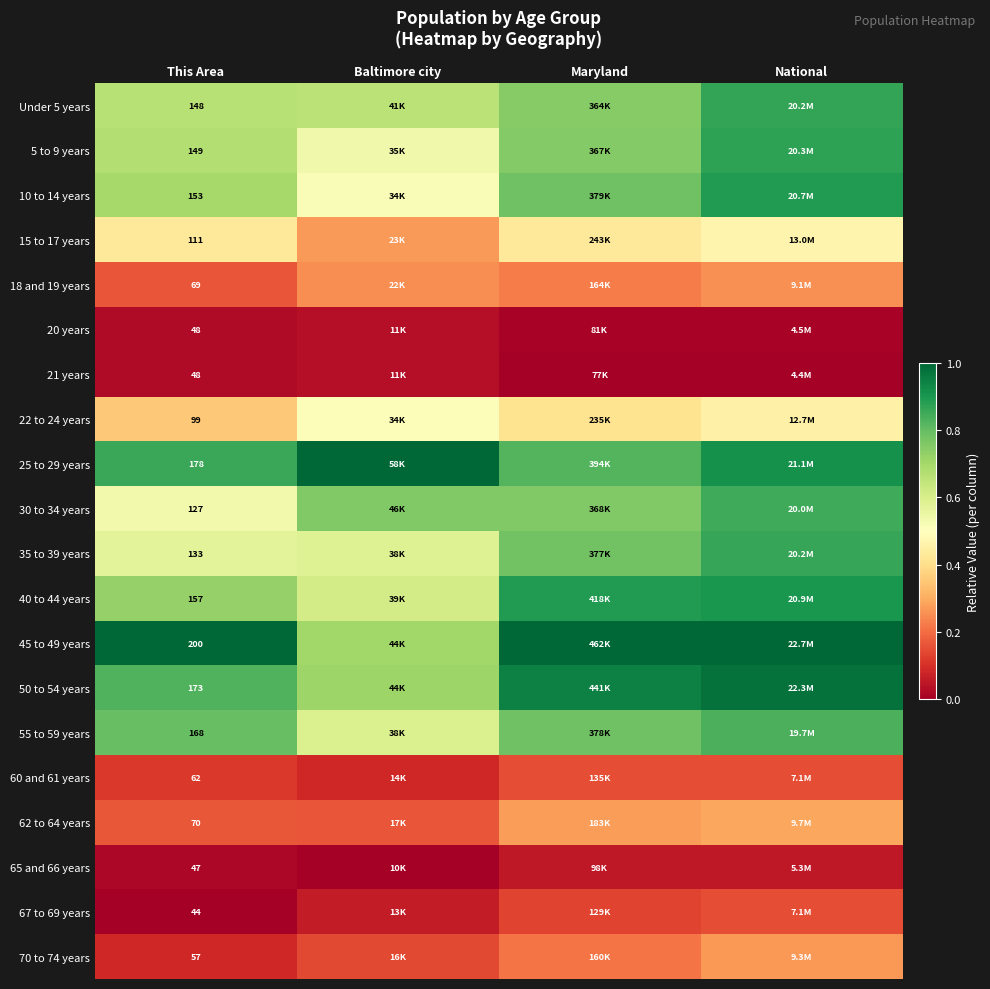

The 60 and 61 years series shows 0.0 at Baltimore city. True or false?

False